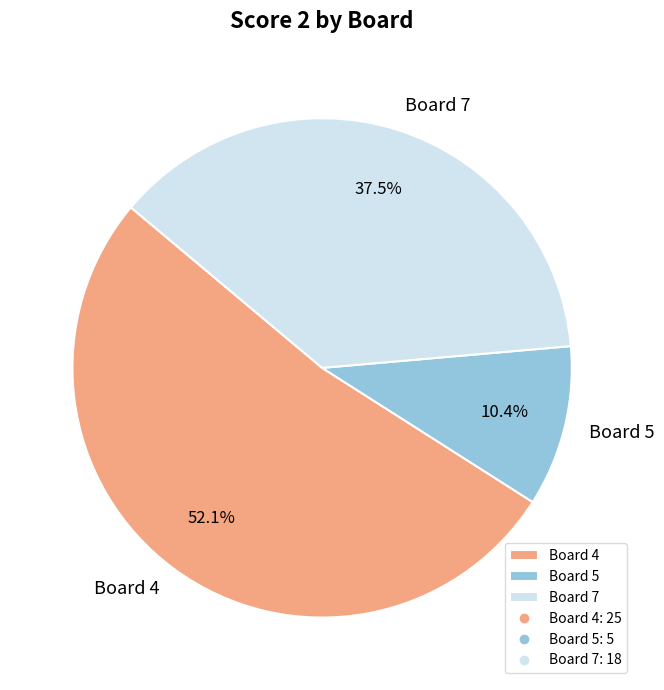

Which category has the smallest portion of the pie?

Board 5